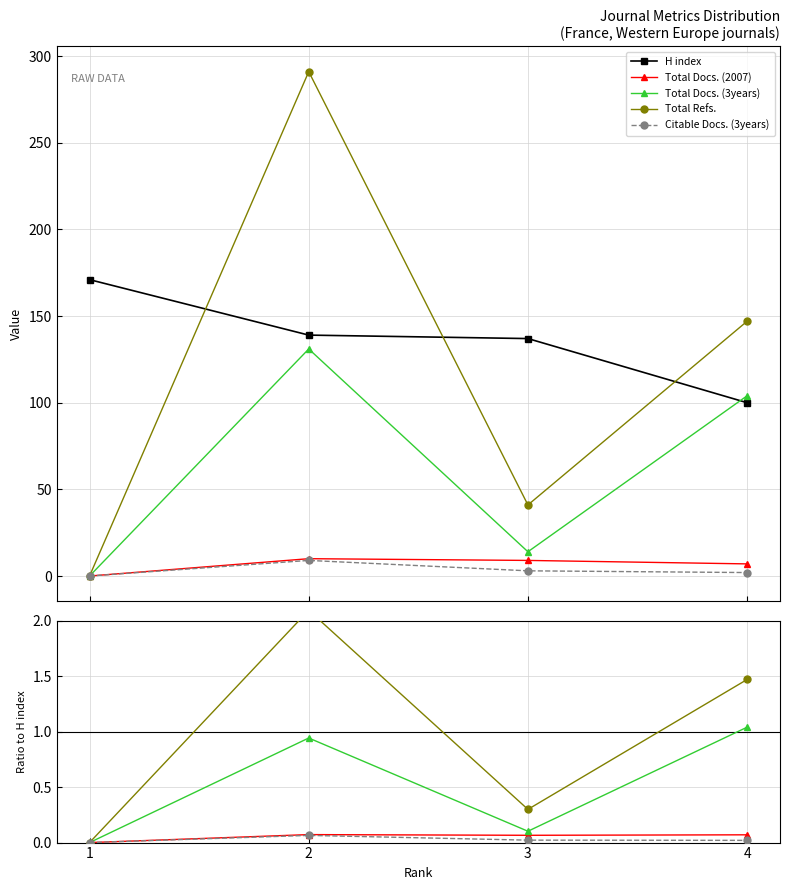

How many data points does each series have?

4